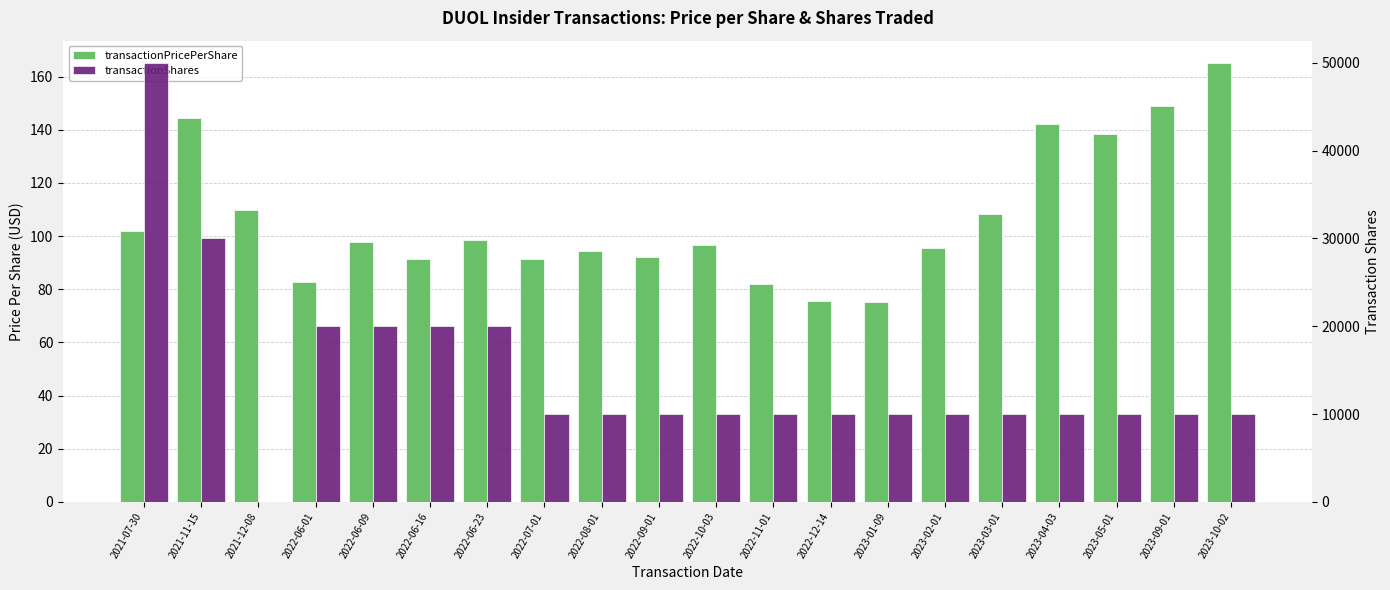

What is the sum of all transactionPricePerShare values?

2132.0